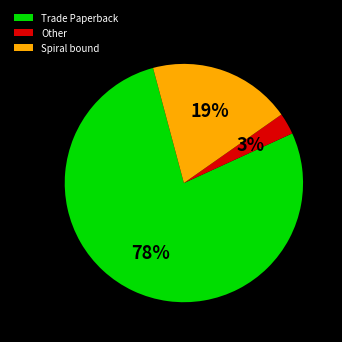

Is there a majority slice in this chart?

Yes